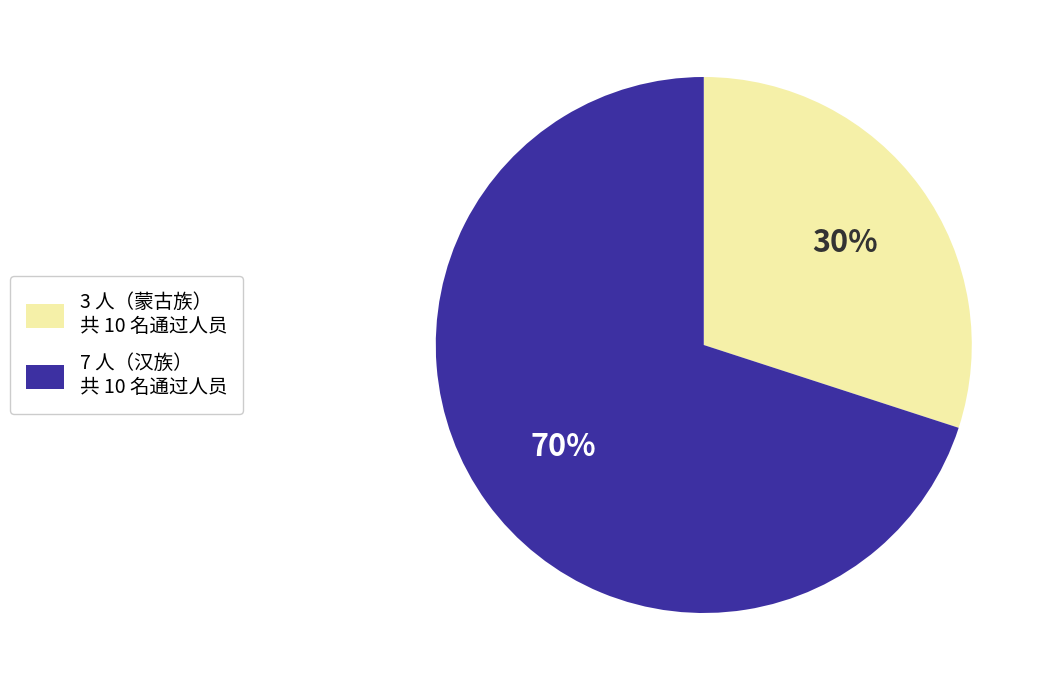

How many segments does this pie chart have?

2